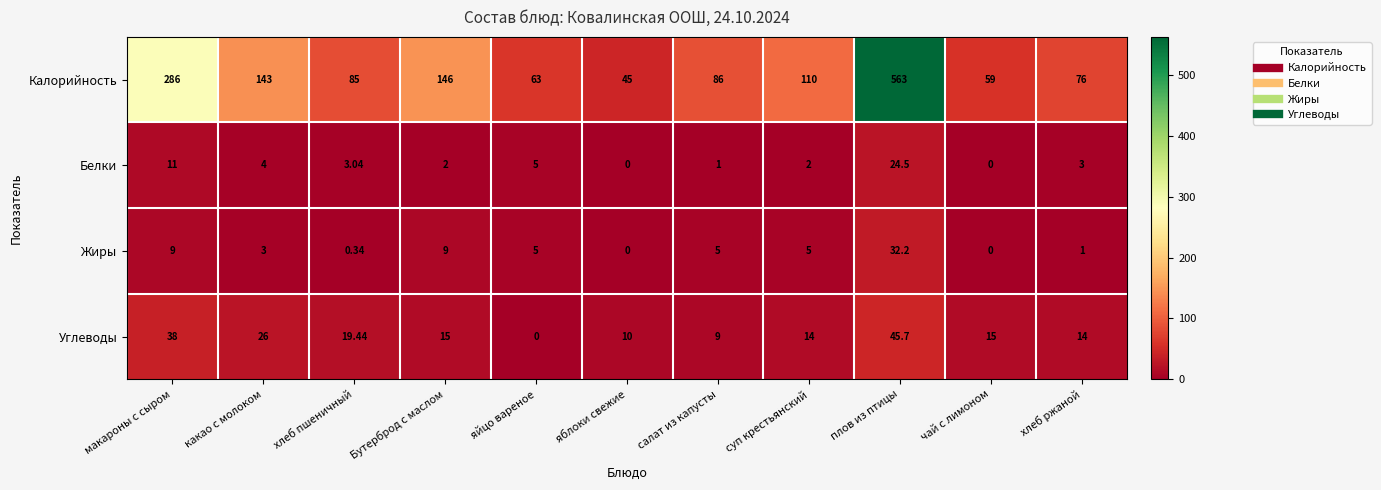

Rank the series by their maximum value, from lowest to highest.

Белки, Жиры, Углеводы, Калорийность